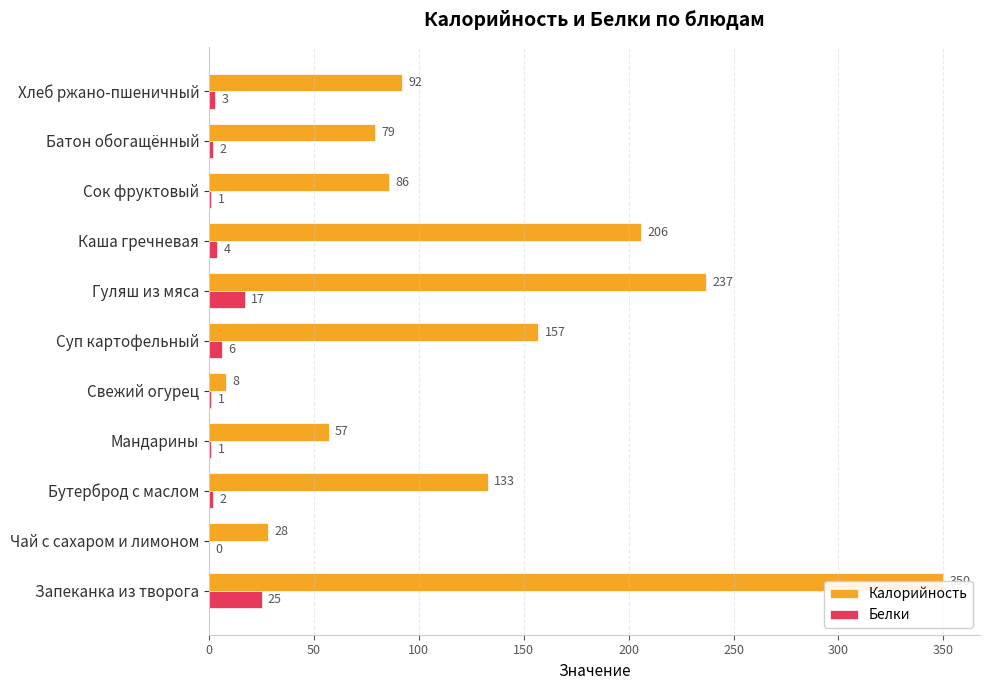

Does the chart contain any negative values?

No